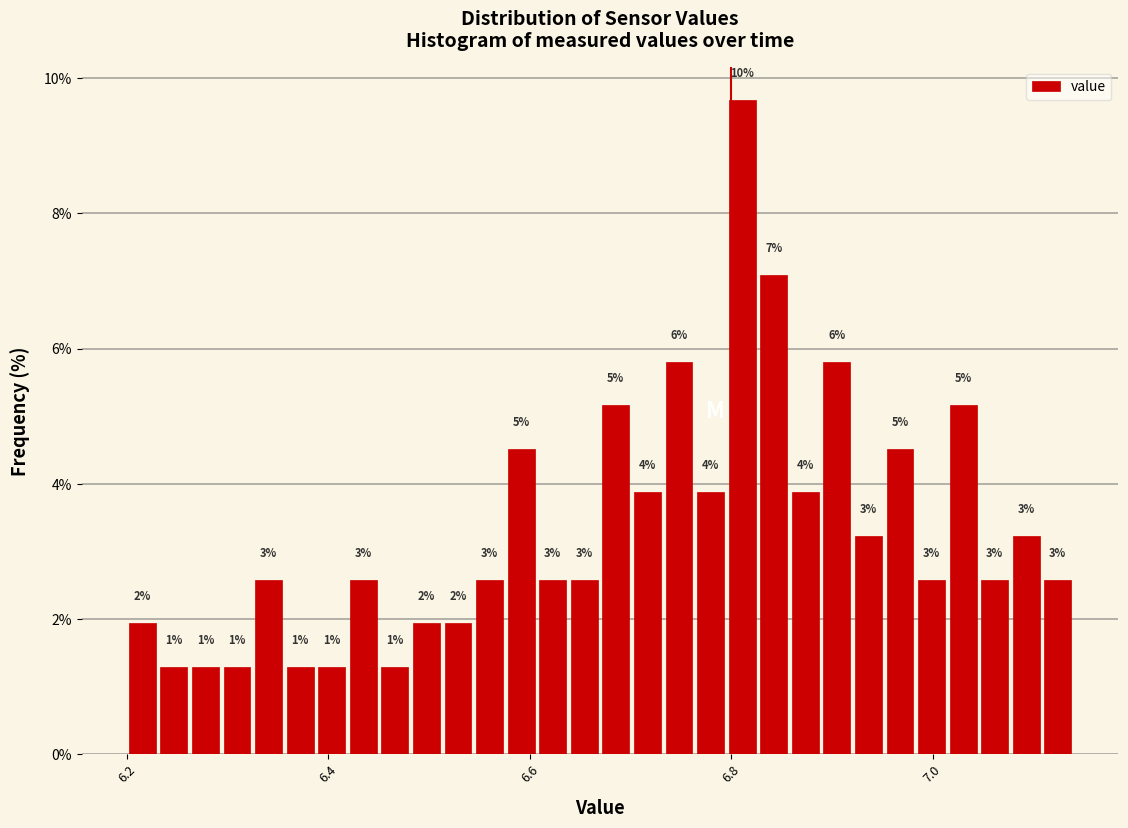

Read against the x-axis, roughly where is the centre of the tallest bar?

6.82